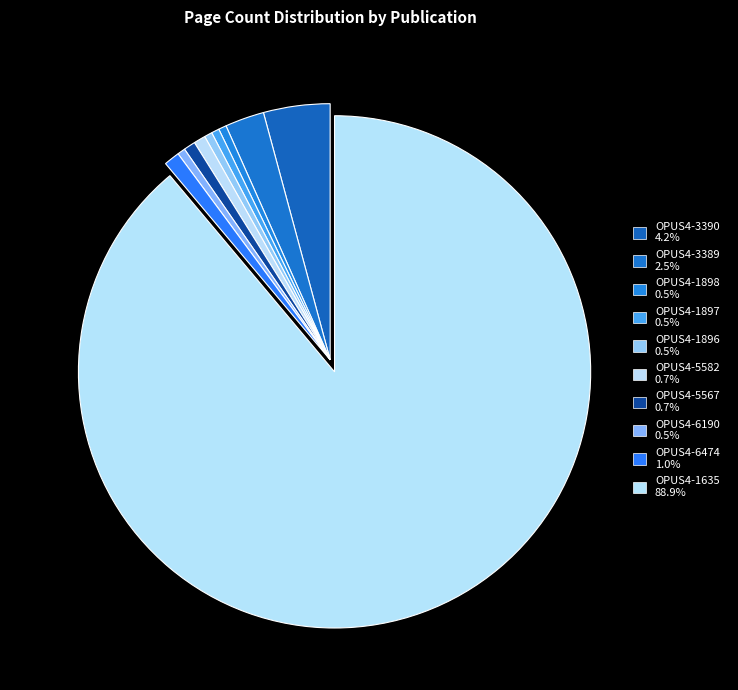

The OPUS4-1897 slice represents 0% of the pie. True or false?

True